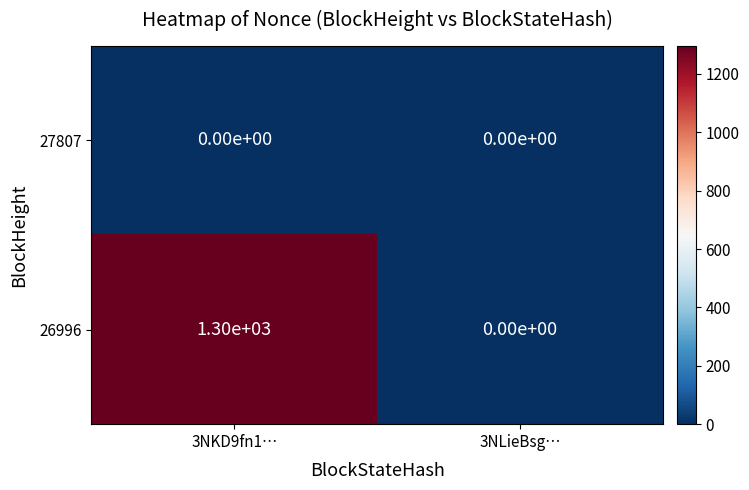

Rank the series by their average value, from lowest to highest.

27807, 26996